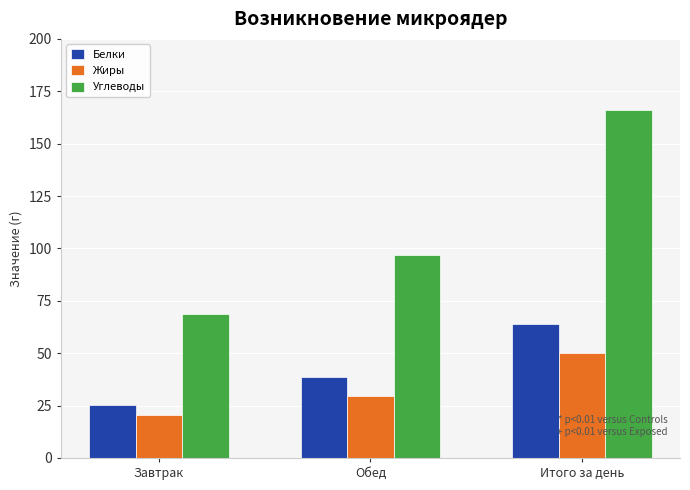

Which series has the widest spread of values?

Углеводы